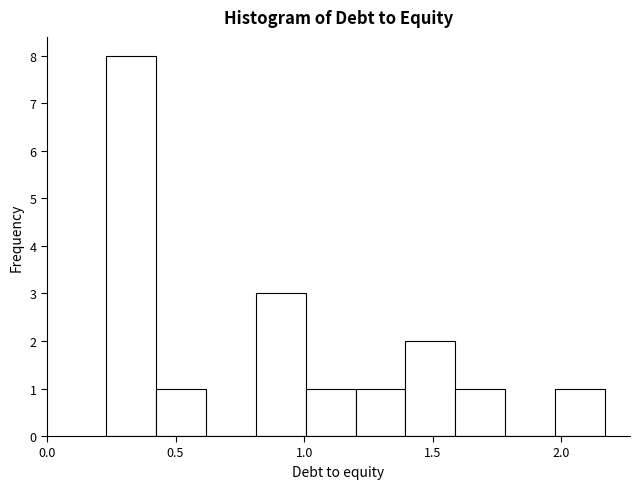

Around what value on the x-axis is the tallest bar? Give the approximate position of its centre, as read against the axis.

0.35